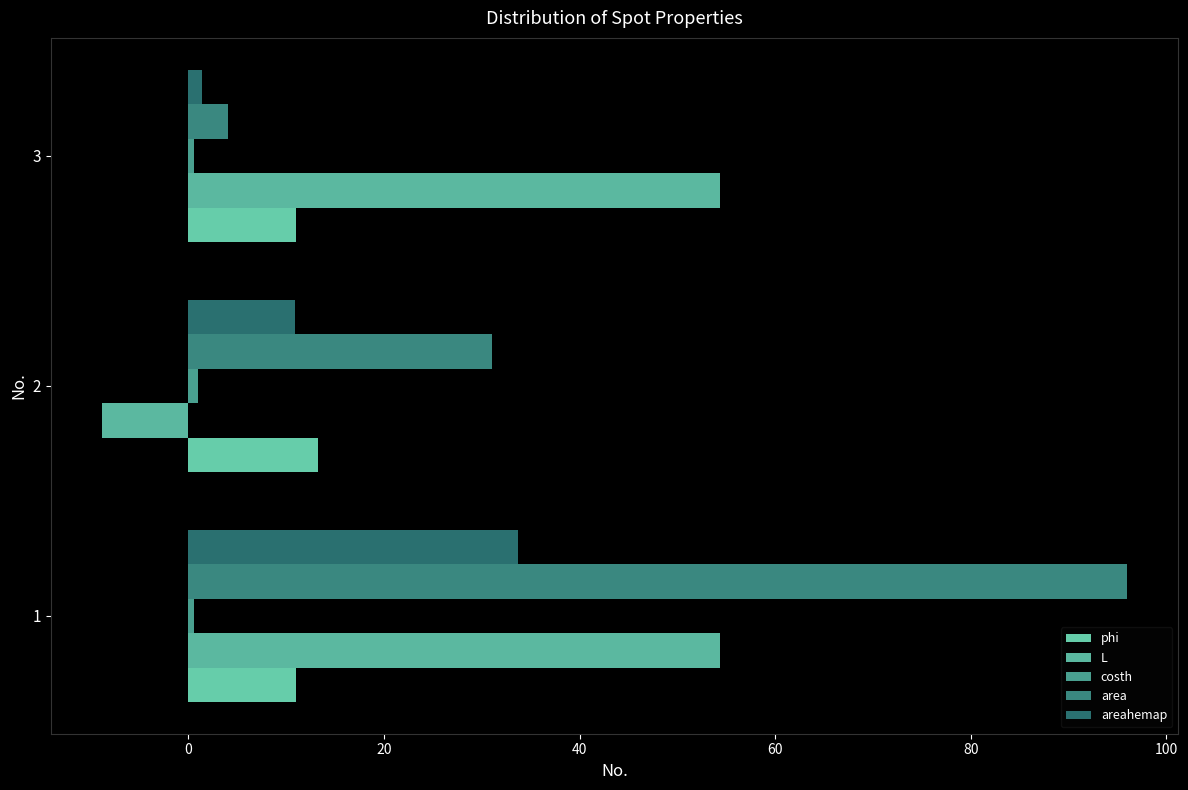

Reading left to right, extract all data points from this chart.

phi: 11.0	13.2	11.0
L: 54.4	-8.8	54.4
costh: 0.6	0.9	0.6
area: 96.0	31.0	4.0
areahemap: 33.7	10.9	1.4